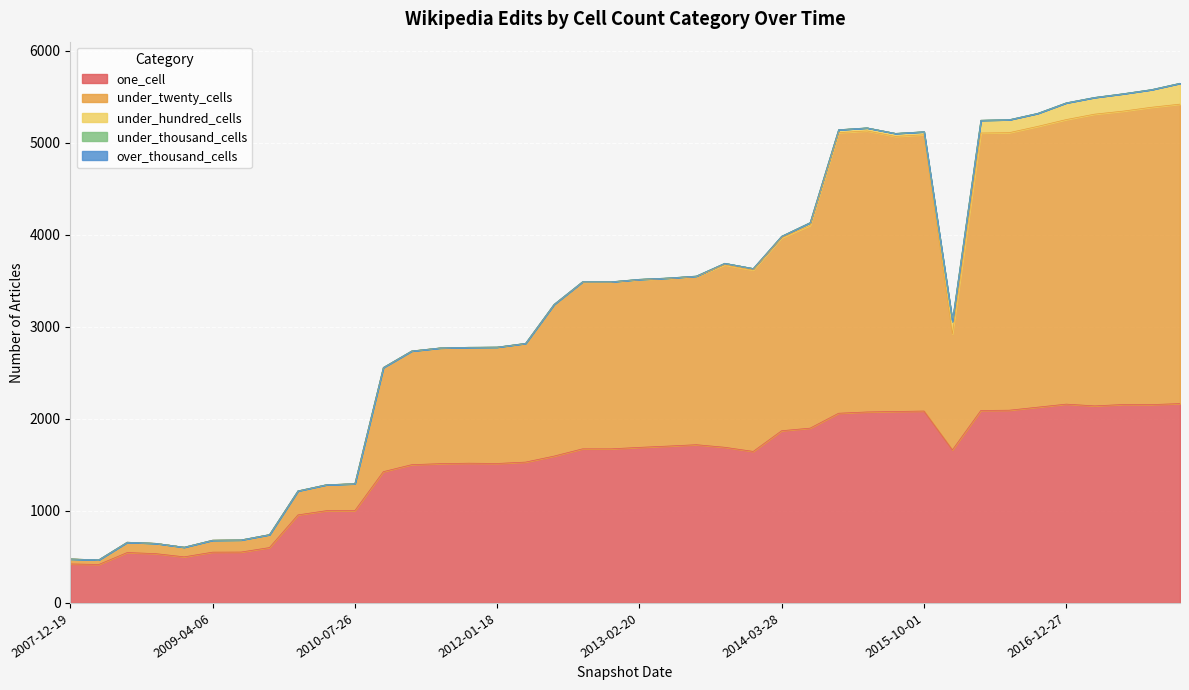

What is the total value across all series at 2015-01-19?

5144